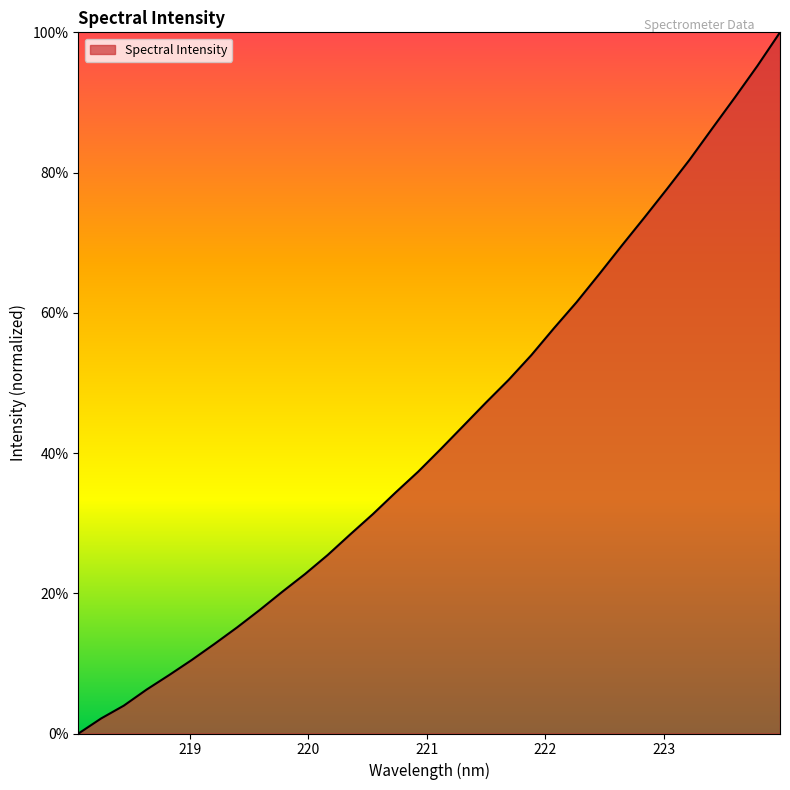

What is the maximum value shown in the chart?

100.0